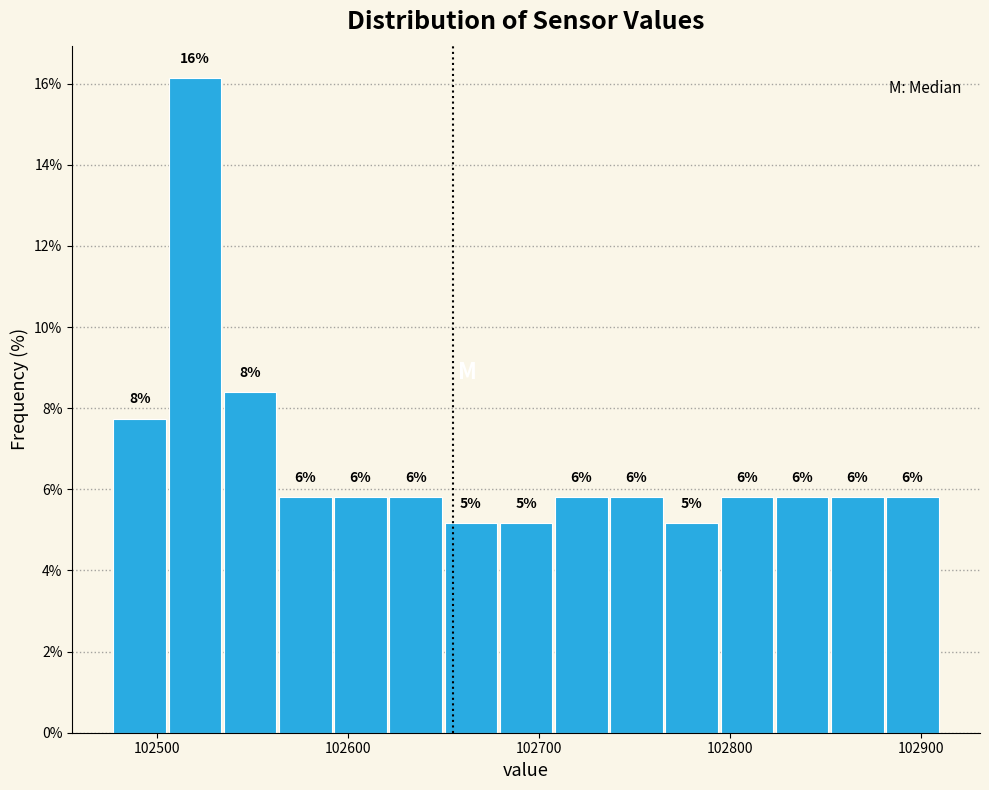

Read against the x-axis, roughly where is the centre of the tallest bar?

102520